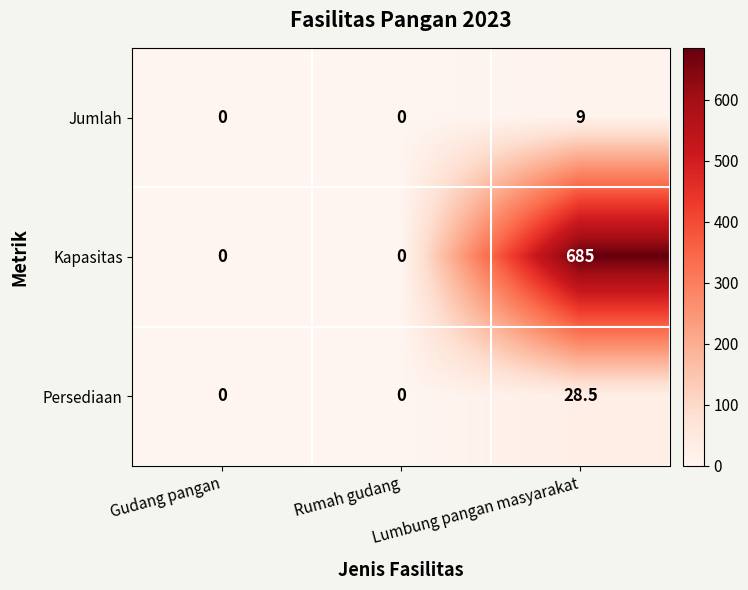

What is the maximum value shown in the chart?

685.0